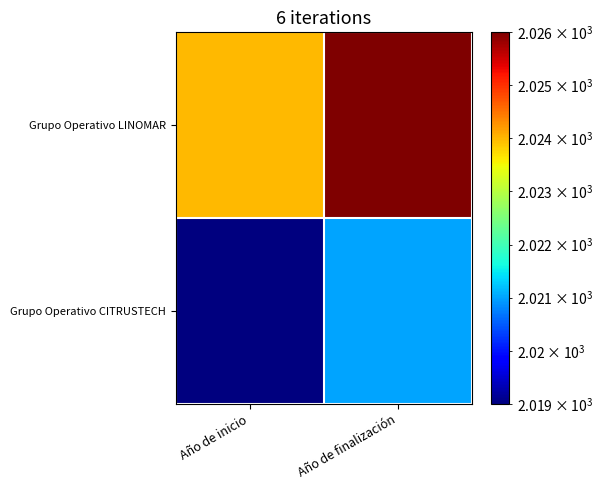

How many series are shown in this chart?

2